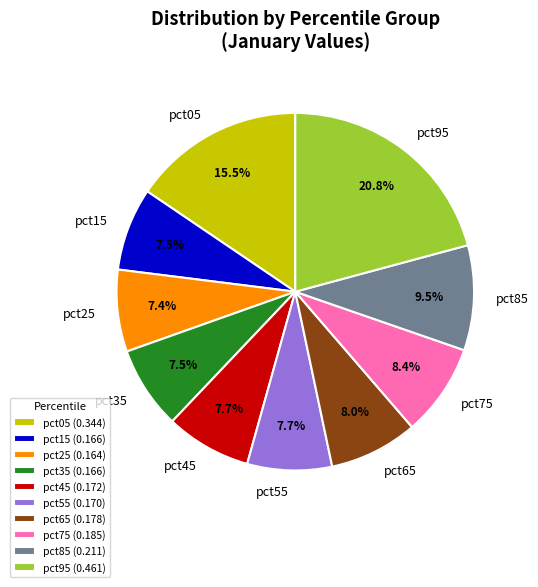

How many slices are in this pie chart?

10